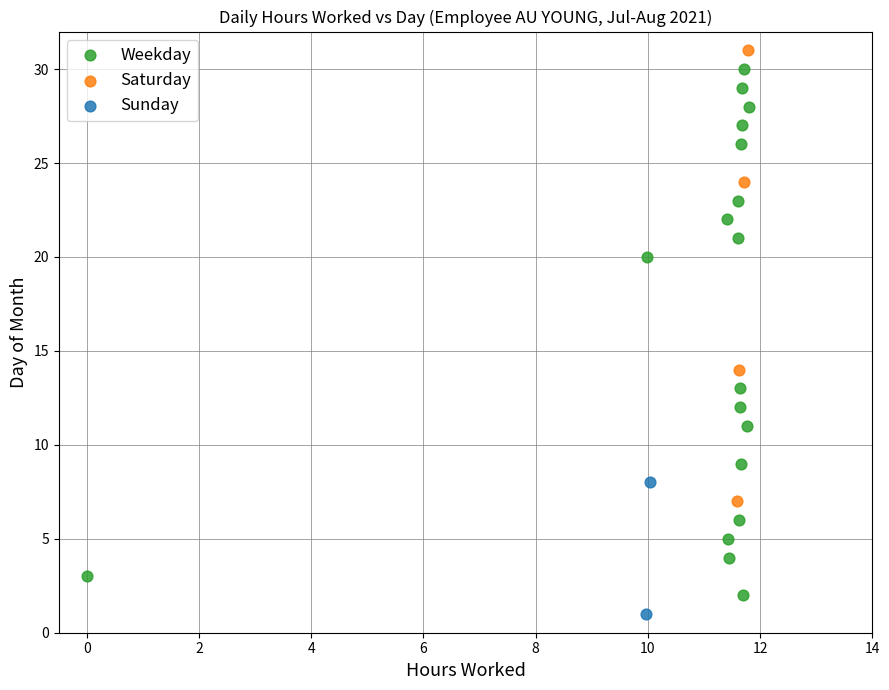

Which series reaches the minimum Y coordinate?

Sunday